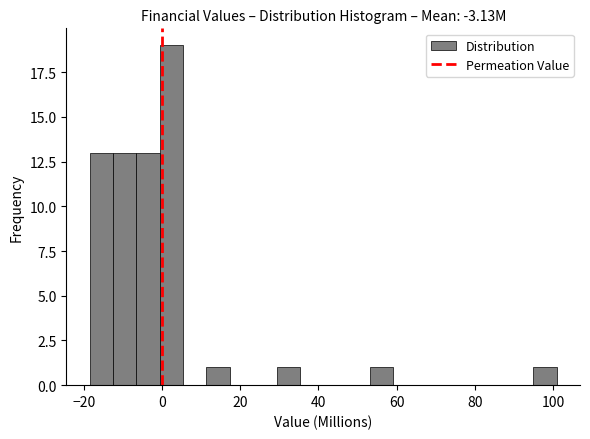

Read against the x-axis, roughly where is the centre of the tallest bar?

2